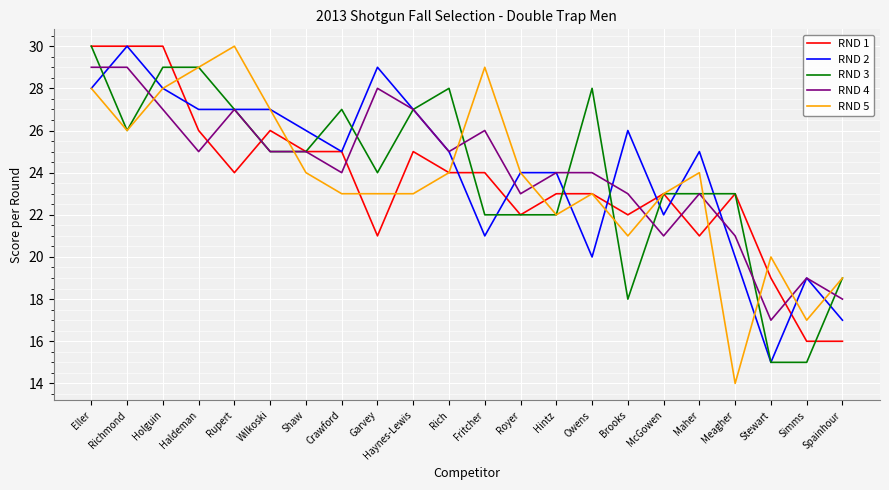

True or false: RND 1 has a value of 21 at Garvey.

True